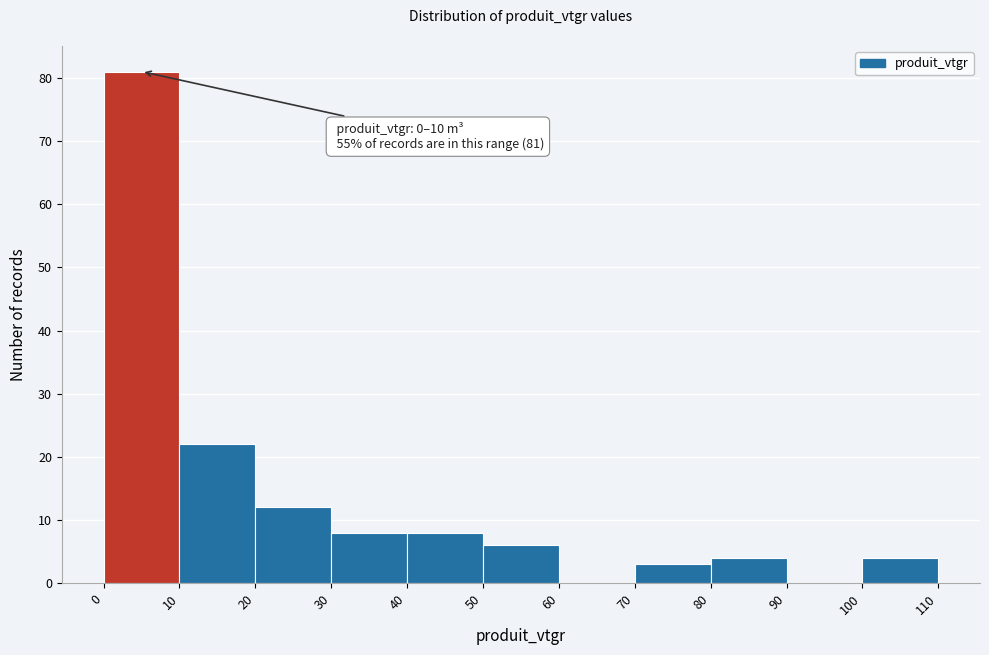

Over which range of the x-axis is the bar tallest?

0 to 10